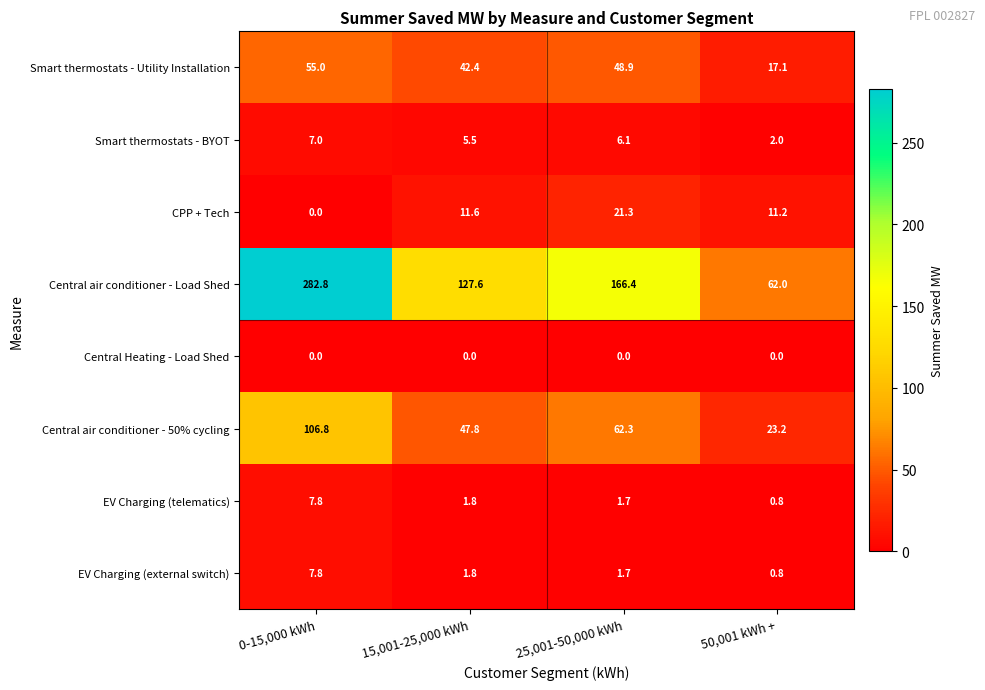

Between 15,001-25,000 kWh and 25,001-50,000 kWh, which series saw the biggest shift?

Central air conditioner - Load Shed